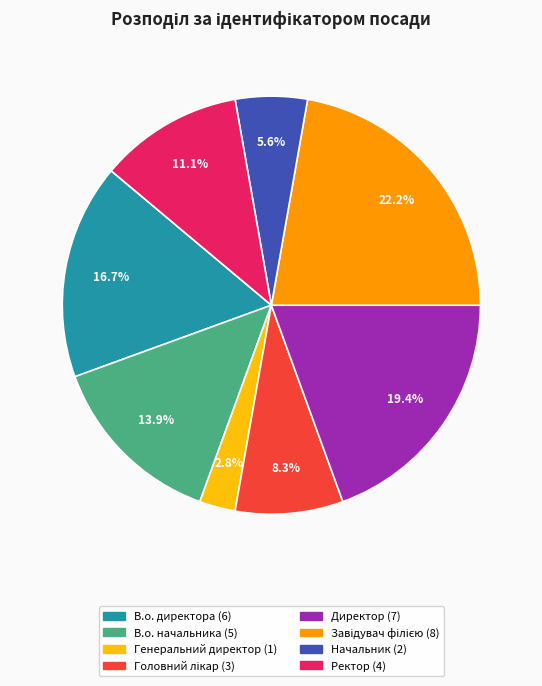

To the nearest percent, what percentage of the pie is Директор?

19%